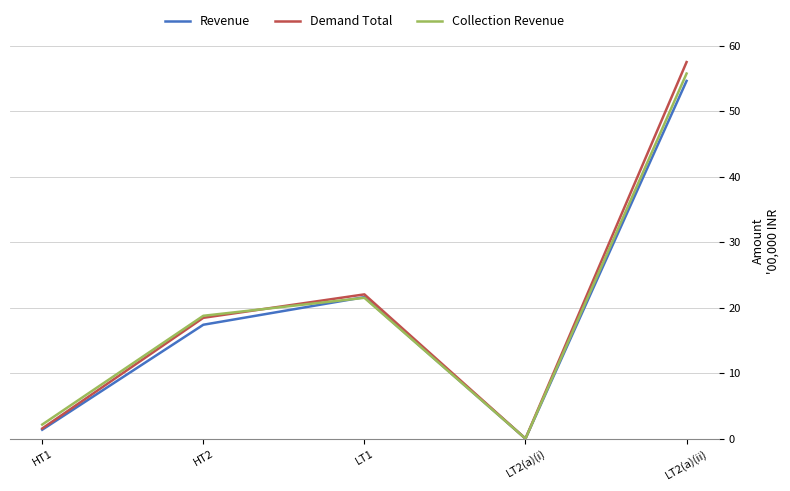

Where is the first local maximum for Demand Total?

LT1